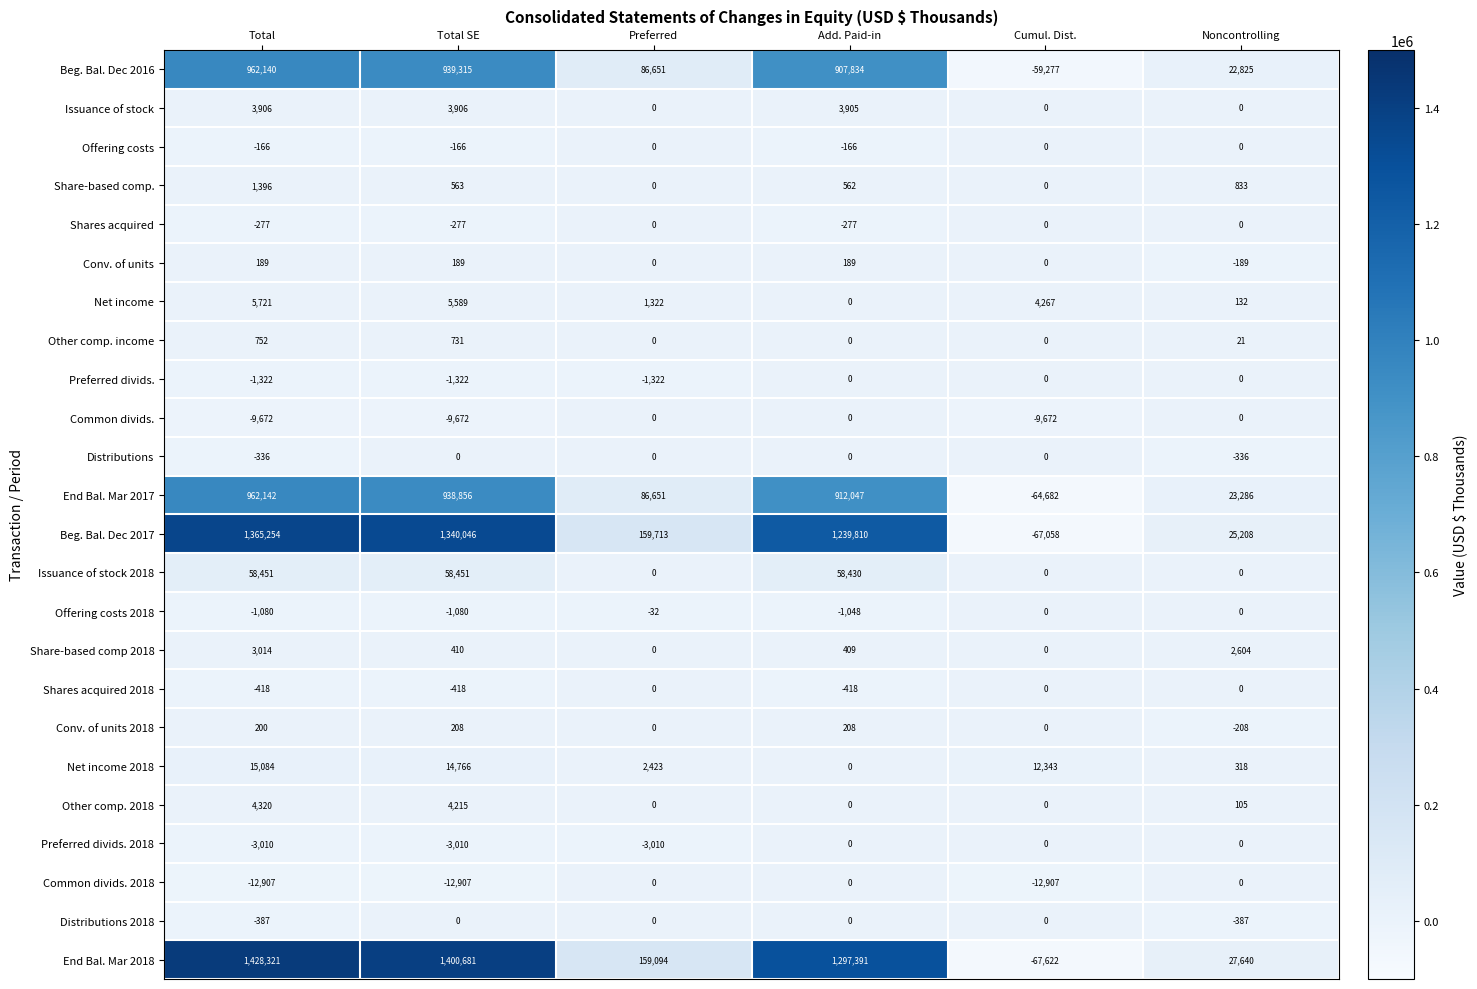

At how many categories does at least one series exceed 9588?

6